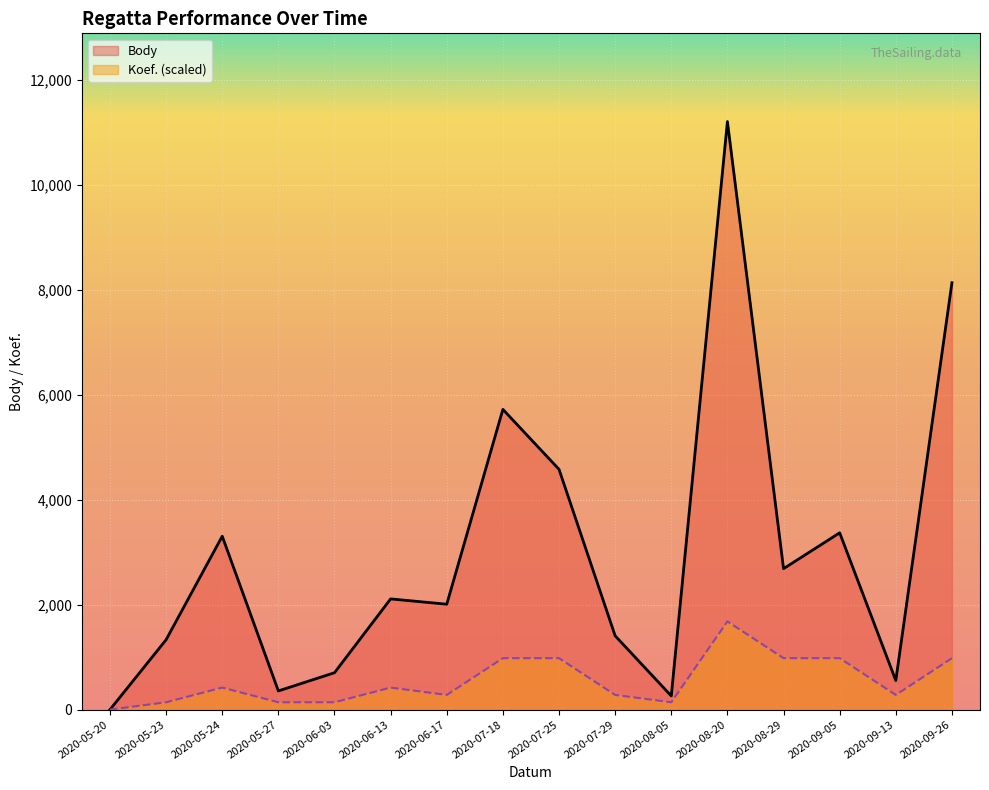

How many lines are shown in the chart?

2